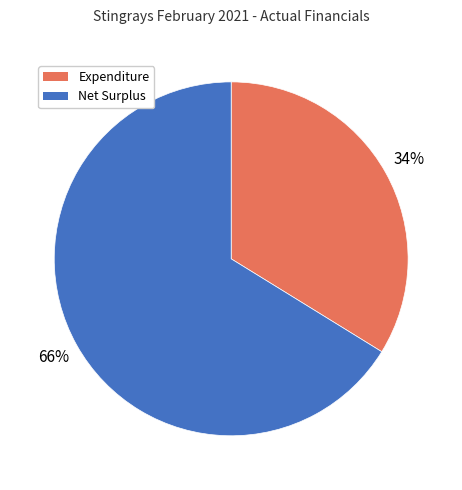

The Expenditure slice represents 34% of the pie. True or false?

True